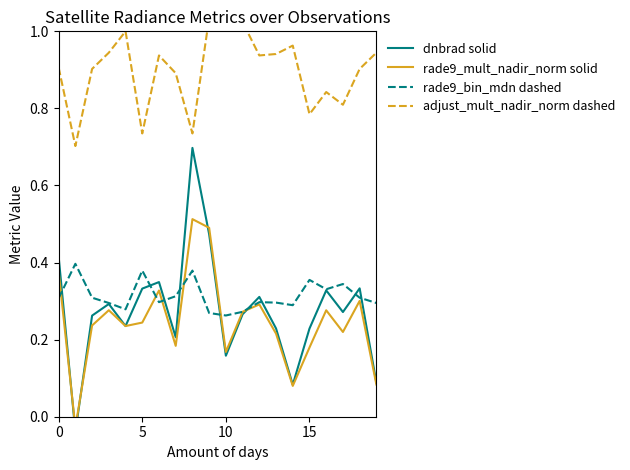

Between 10 and 19, which series saw the biggest shift?

dnbrad solid